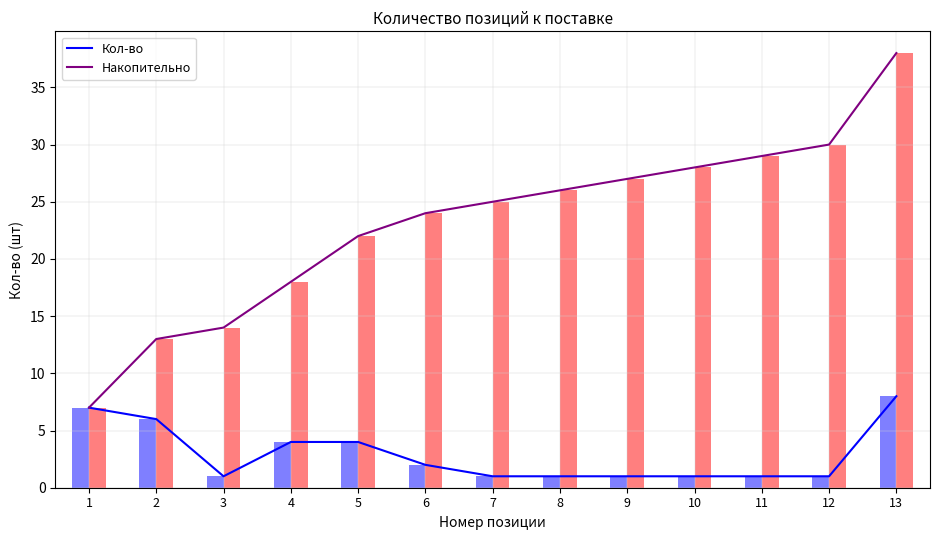

How many values in the Кол-во series exceed 1?

6